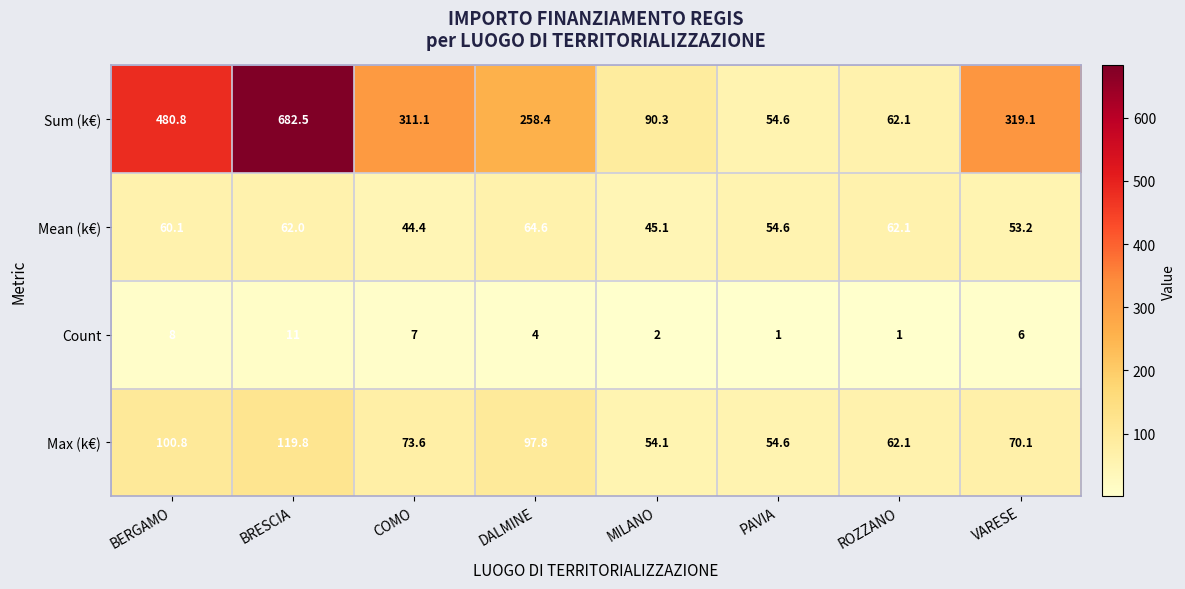

Read the Max (k€) value at COMO.

73.6